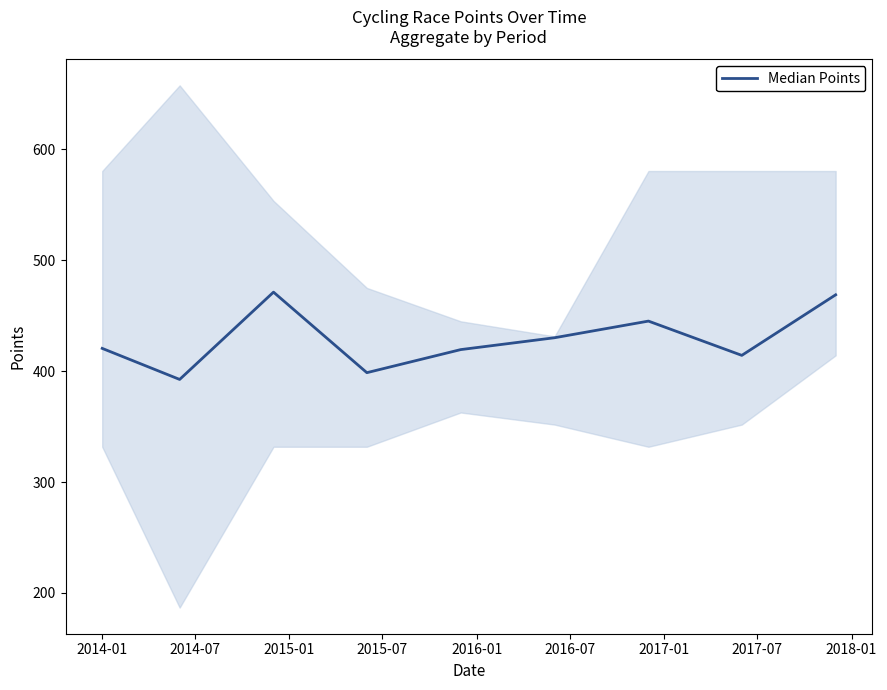

What is the ratio of the value at 2015-07 to the value at 2014-07?

1.0